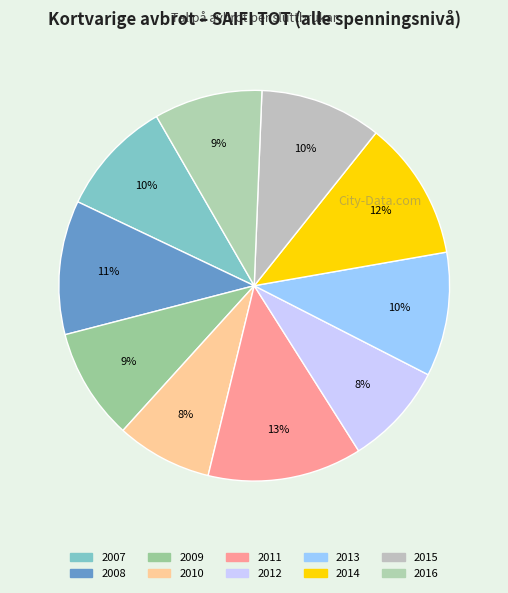

The 2012 slice represents 14% of the pie. True or false?

False